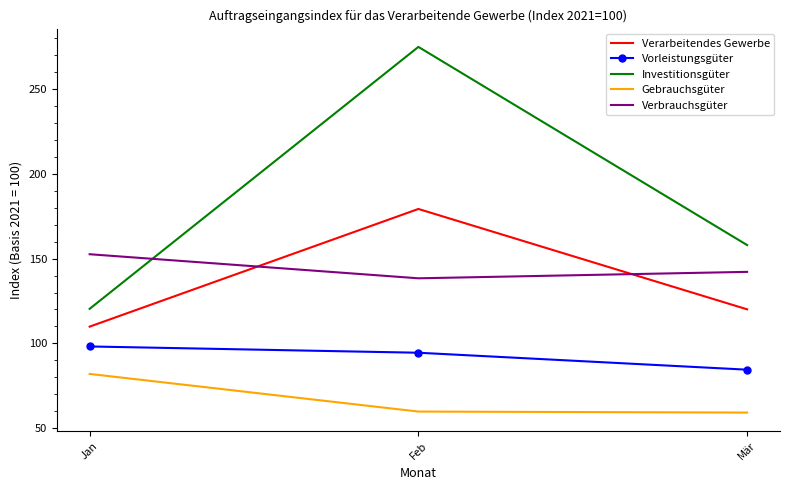

How many series are shown in this chart?

5